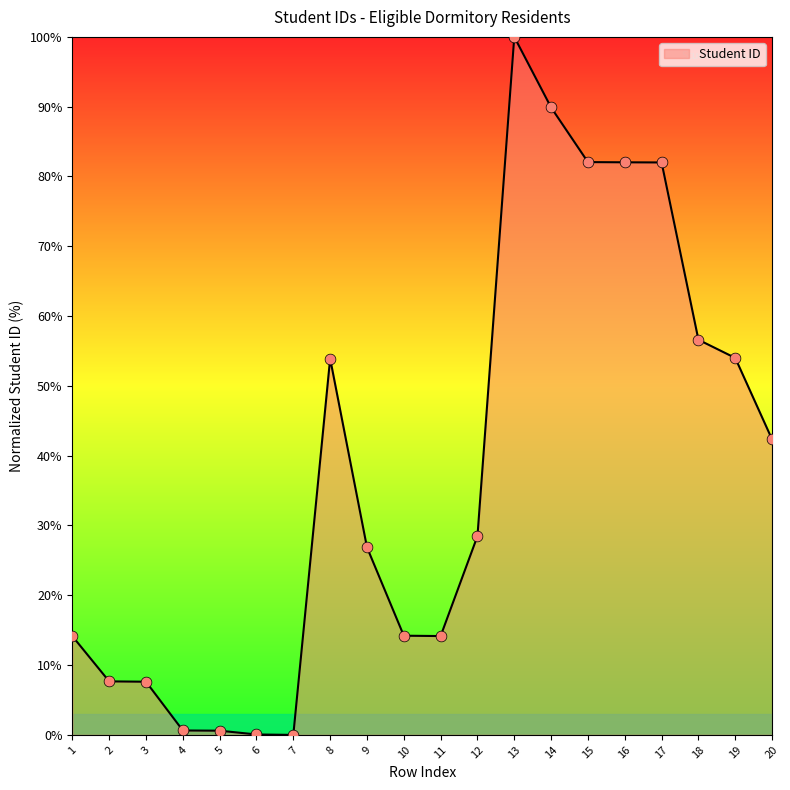

Which has a higher value, 9 or 10?

9